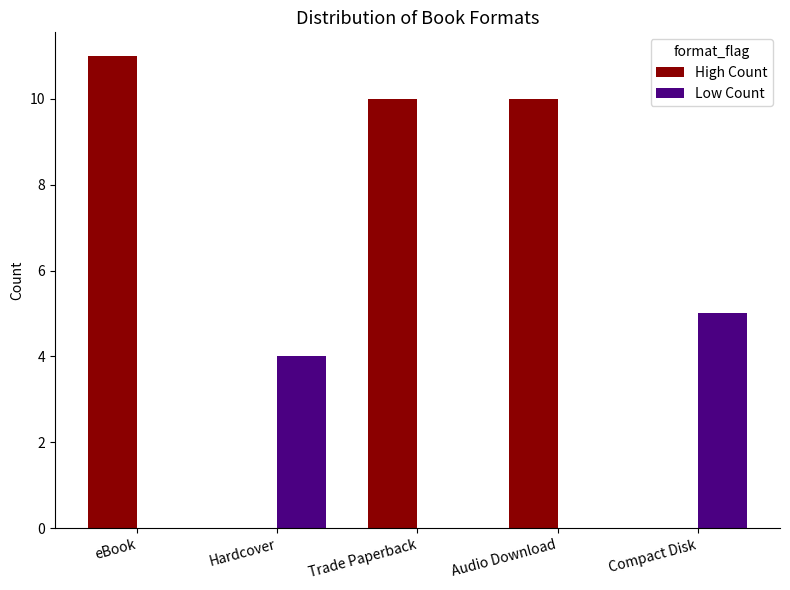

What is the maximum value for High Count?

11